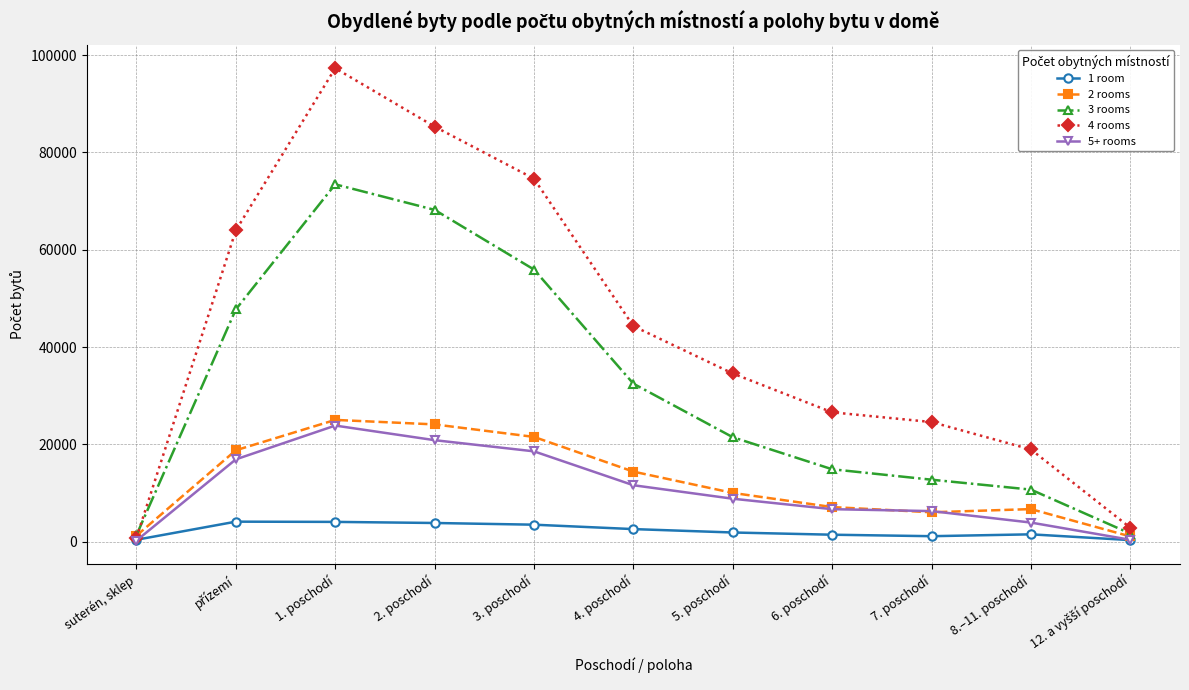

Rank the series by their maximum value, from highest to lowest.

4 rooms, 3 rooms, 2 rooms, 5+ rooms, 1 room